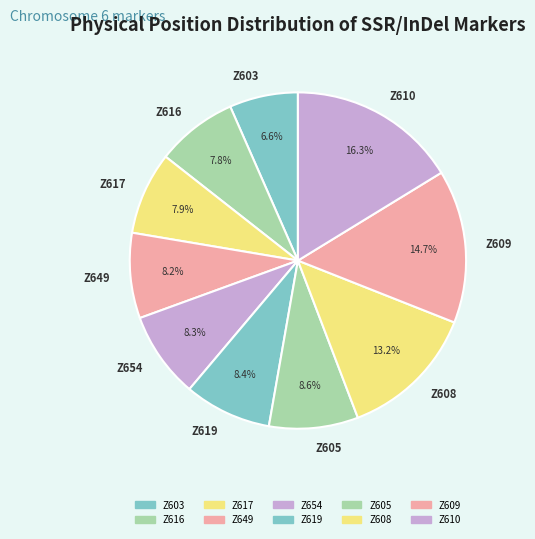

Which has a higher value, Z603 or Z616?

Z616